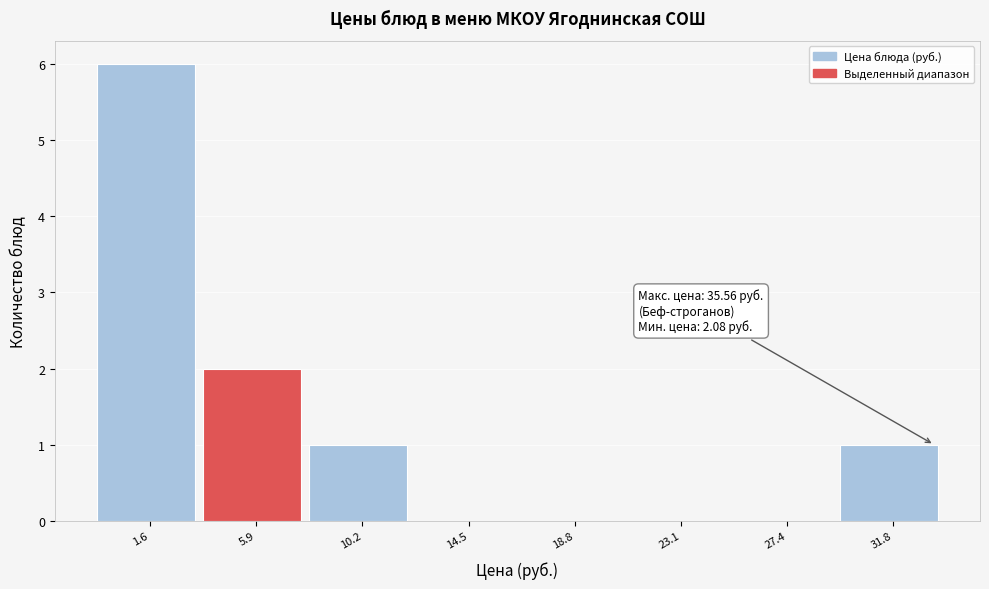

Reading left to right, what are all the values shown in this chart?

1.6=6	5.9=2	10.2=1	14.5=0	18.8=0	23.1=0	27.4=0	31.8=1